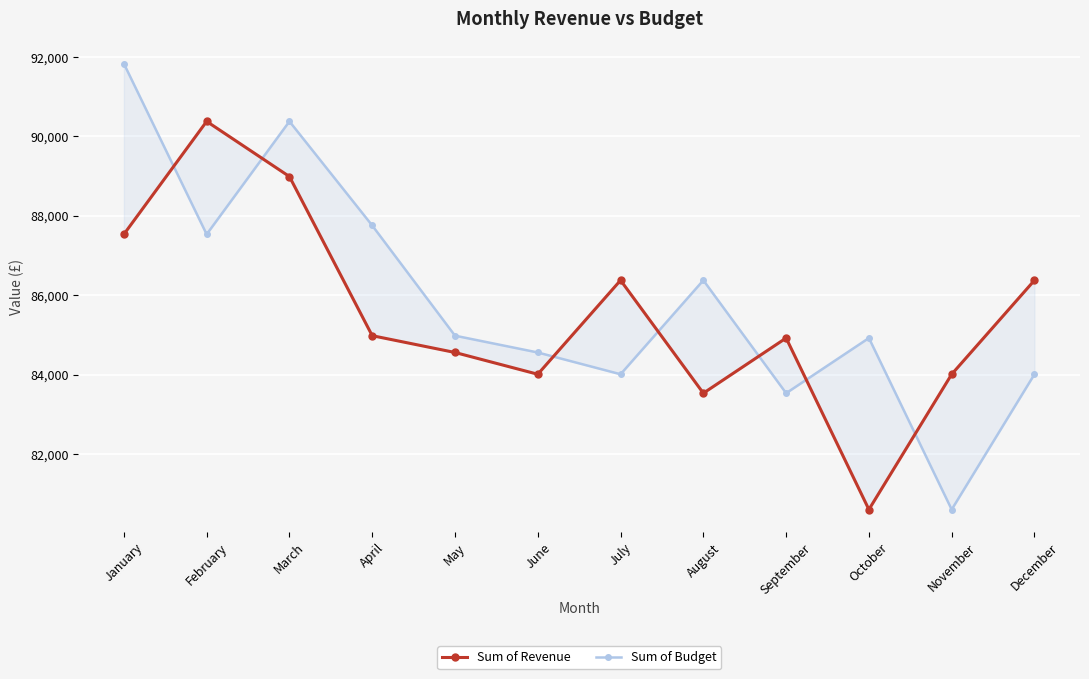

Which series has the widest spread of values?

Sum of Budget